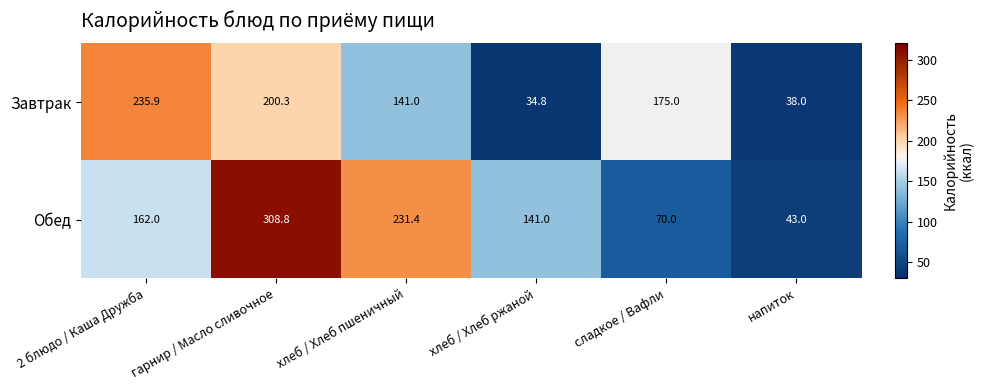

How many data points in Завтрак are less than 175?

3